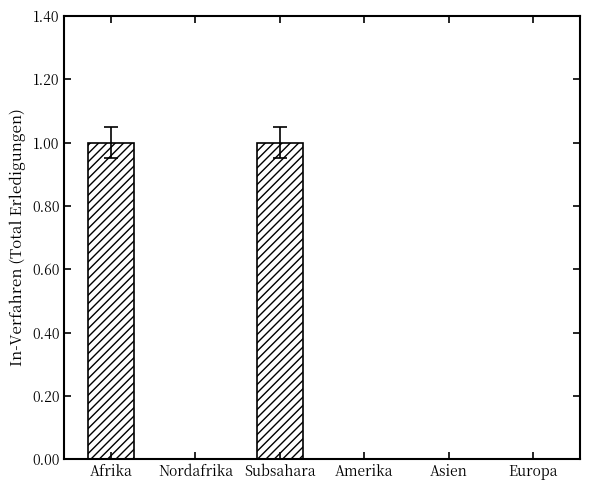

Reading left to right, what are all the values shown in this chart?

1	0	1	0	0	0